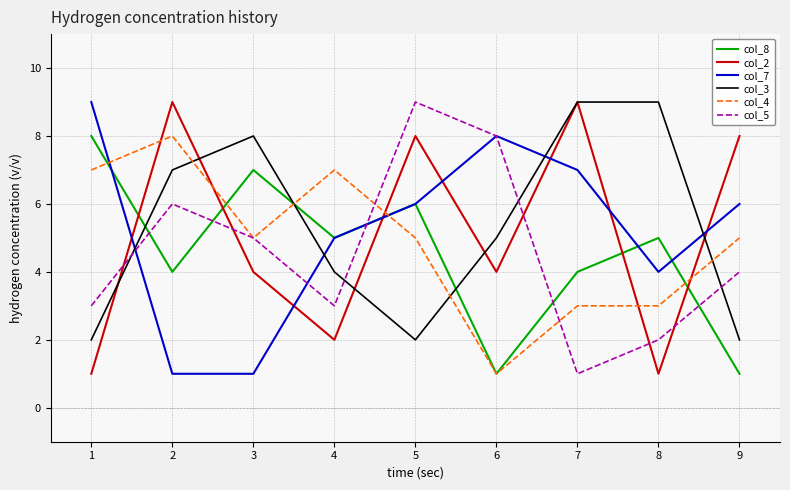

Where is the first local minimum for col_5?

4